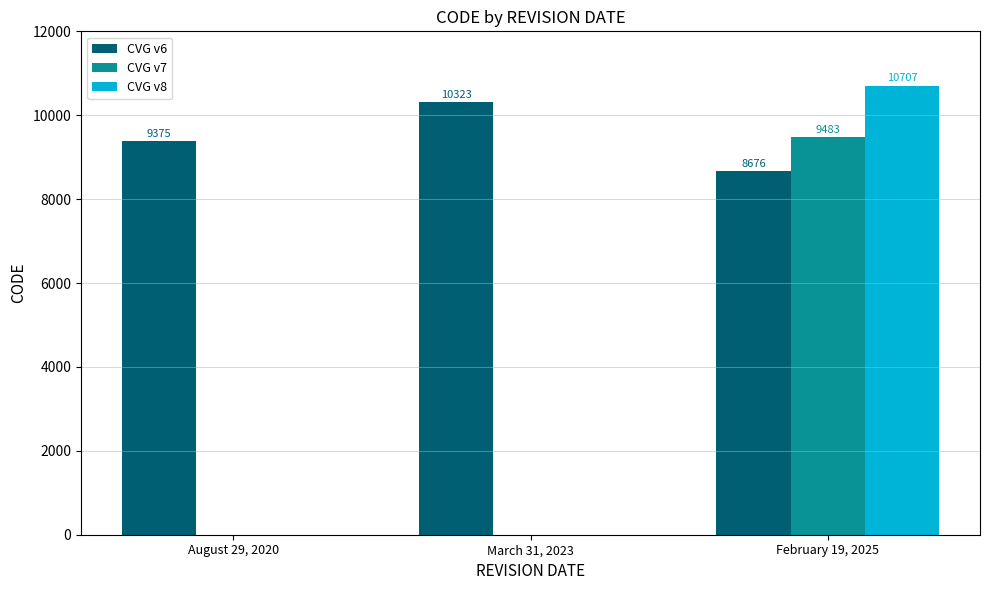

What is the sum of all CVG v7 values?

9483